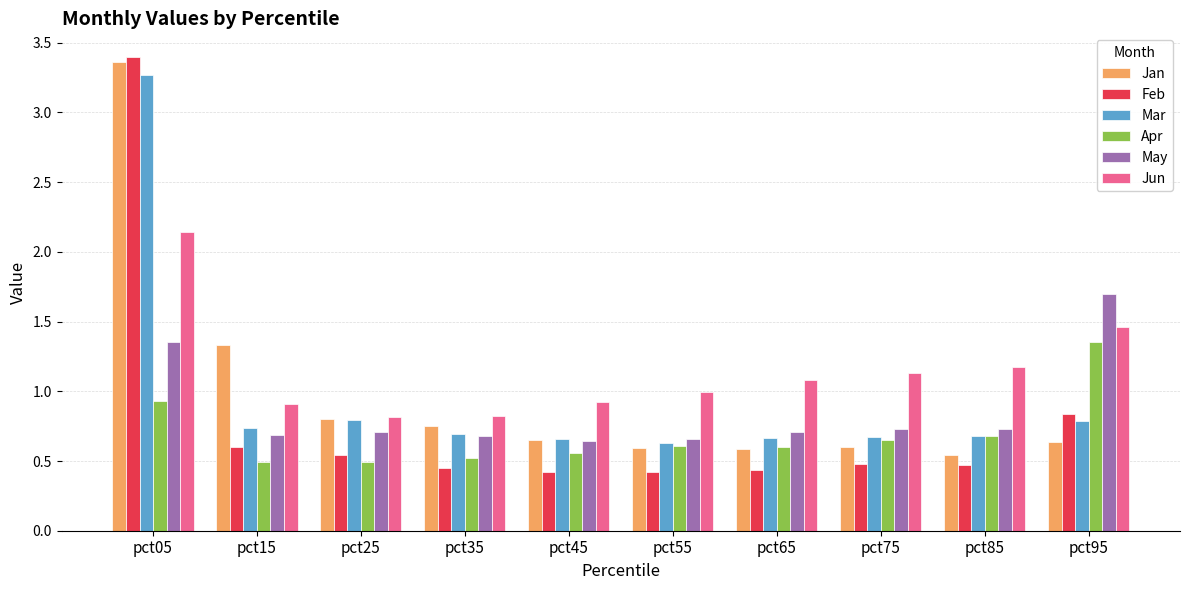

True or false: Feb has a value of 0.7 at pct55.

False